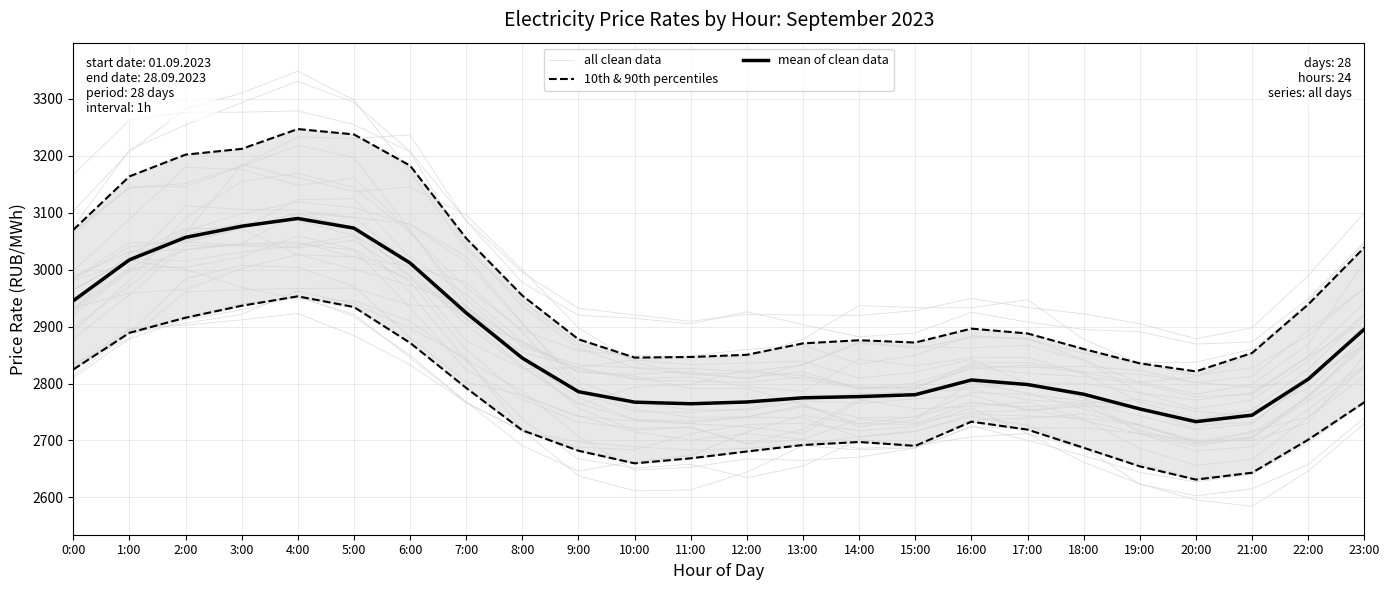

True or false: all clean data and 10th & 90th percentiles cross at least once.

False